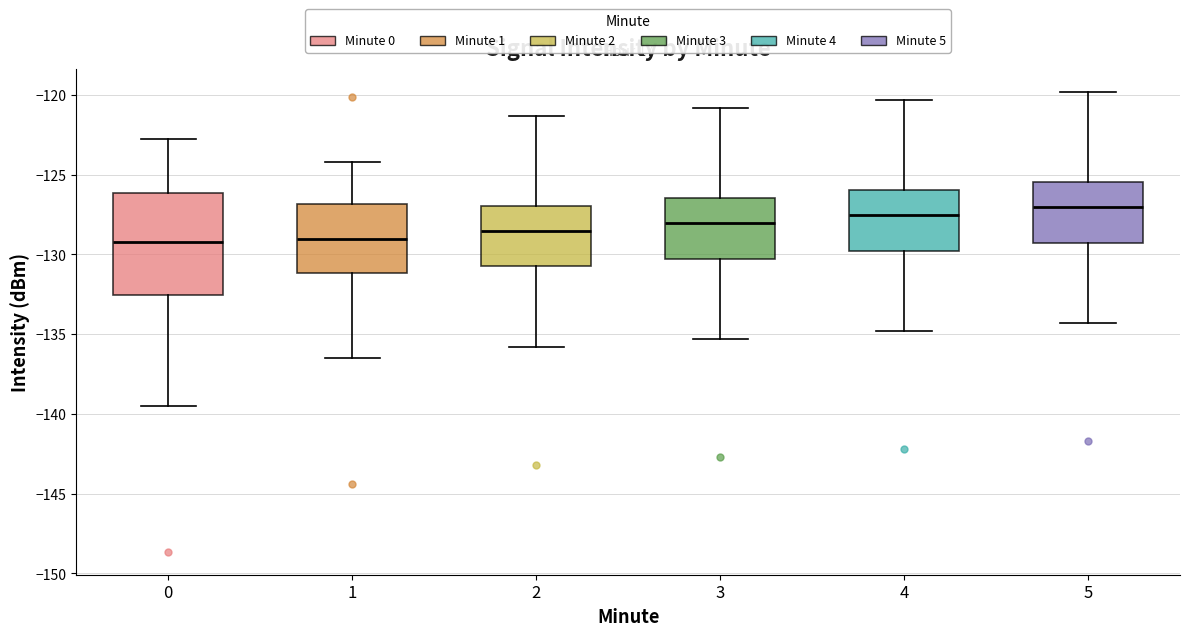

Where is the upper edge of the box at x = 0 on the y-axis? The values are not printed on the chart, so give them approximately, as read against the axis.

-126.0